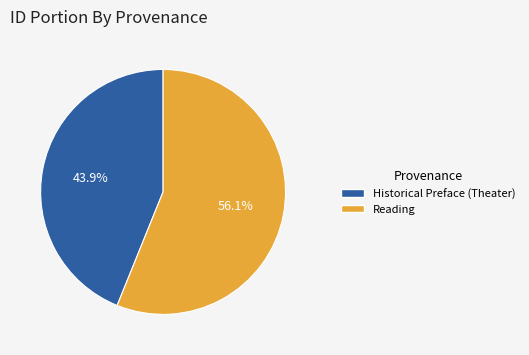

The Reading slice represents 56% of the pie. True or false?

True